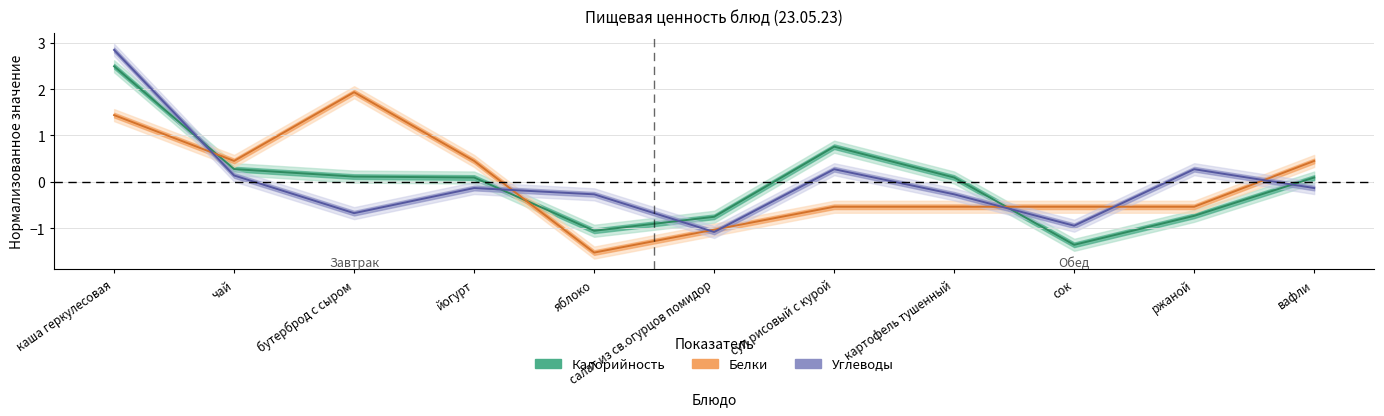

What is the sum of the Углеводы values at бутерброд с сыром and картофель тушенный?

-0.9